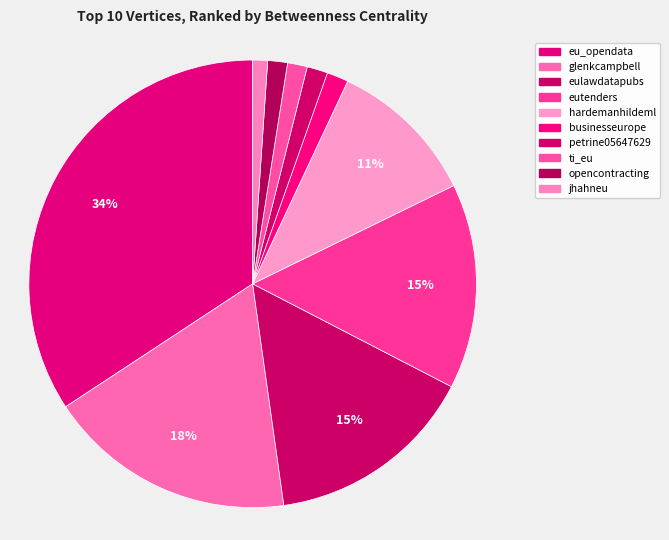

What percentage is the hardemanhildeml slice, to the nearest percent?

11%